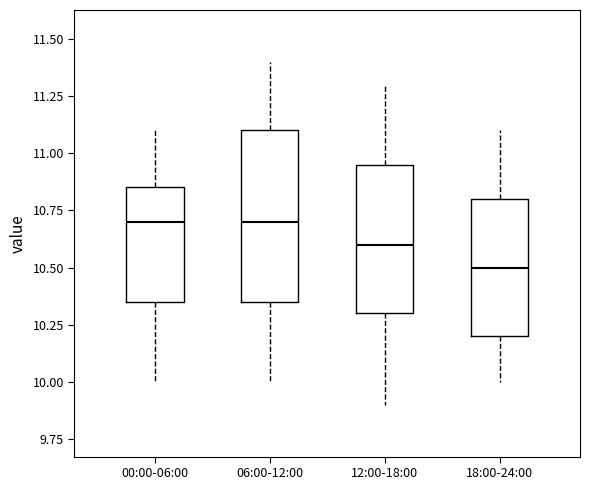

Comparing the boxes themselves (not the whiskers), which one is the tallest?

06:00-12:00